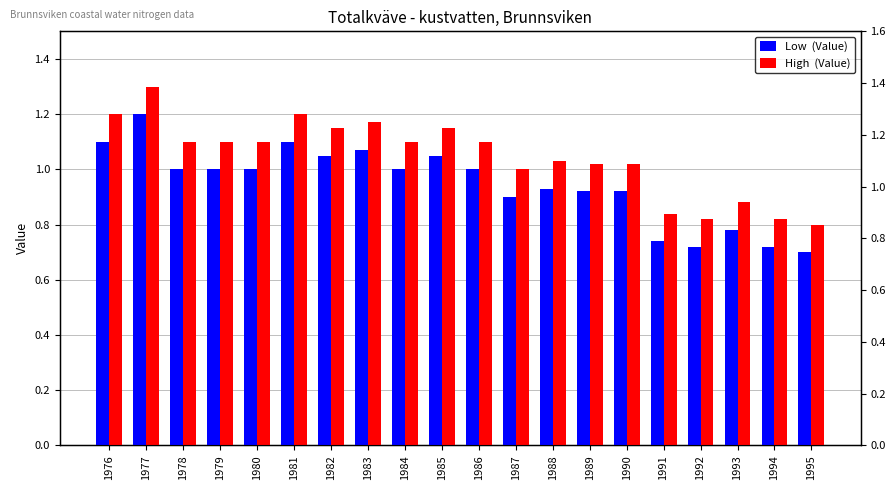

How many series are shown in this chart?

2